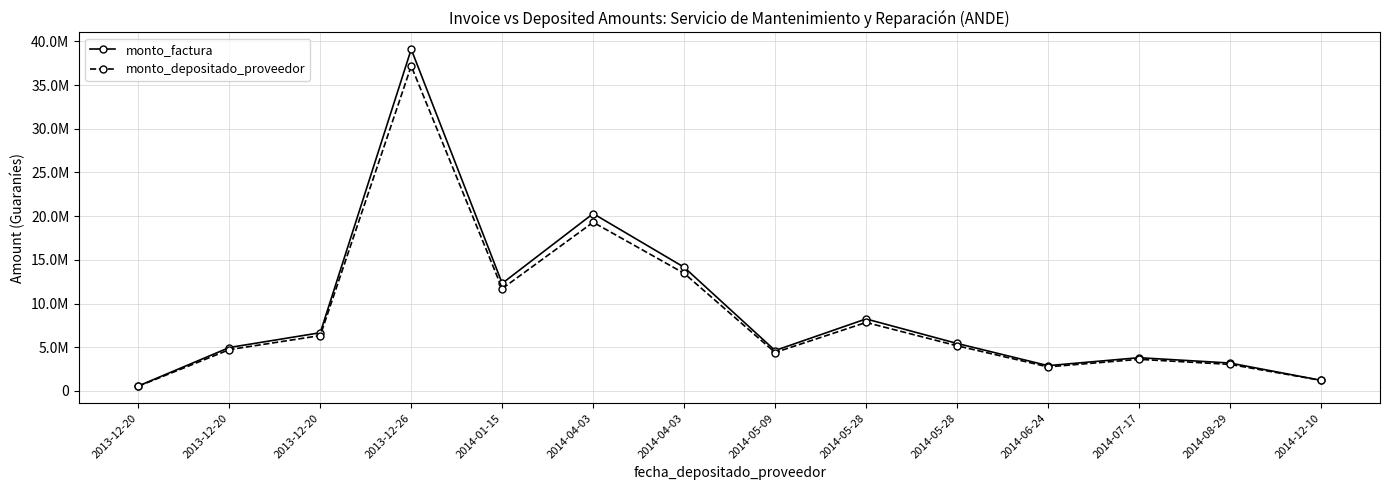

Where does the monto_factura series first go above 5428000?

2013-12-20